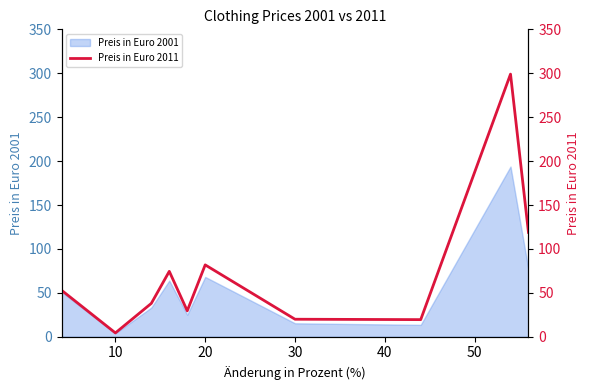

Is it true that Preis in Euro 2001 equals 4.0 at 10?

True